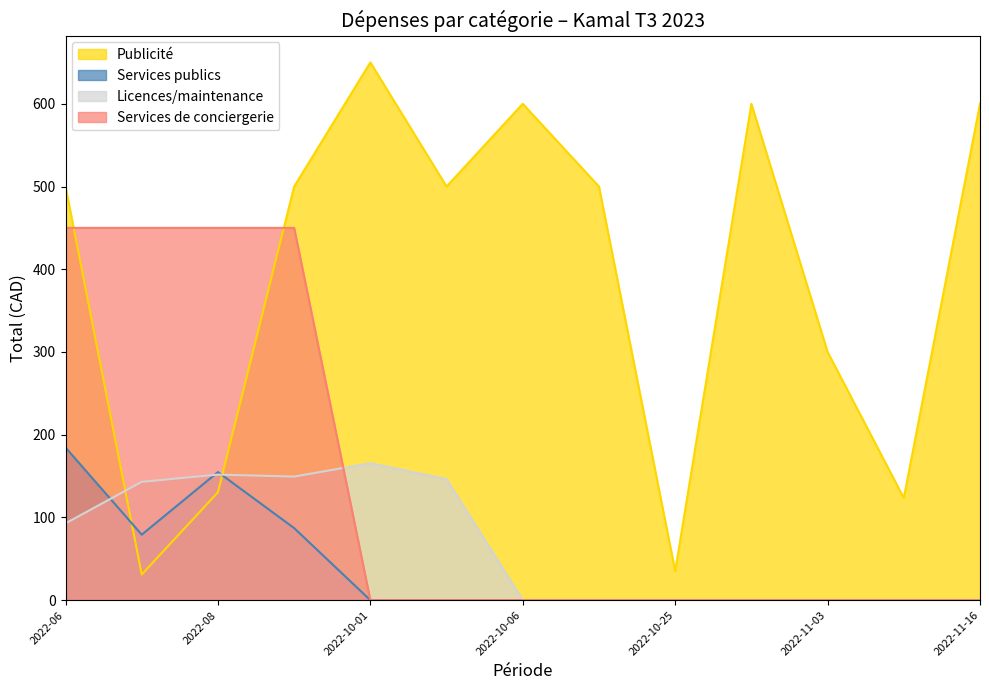

Where is the first local maximum for Services publics?

2022-08